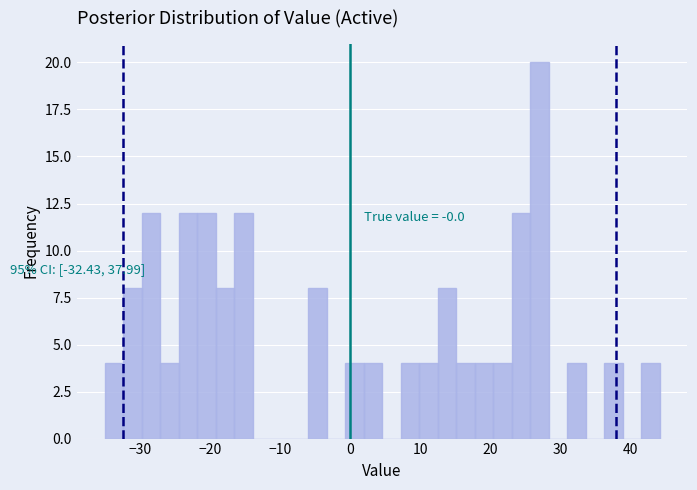

Around what value on the x-axis is the tallest bar? Give the approximate position of its centre, as read against the axis.

27